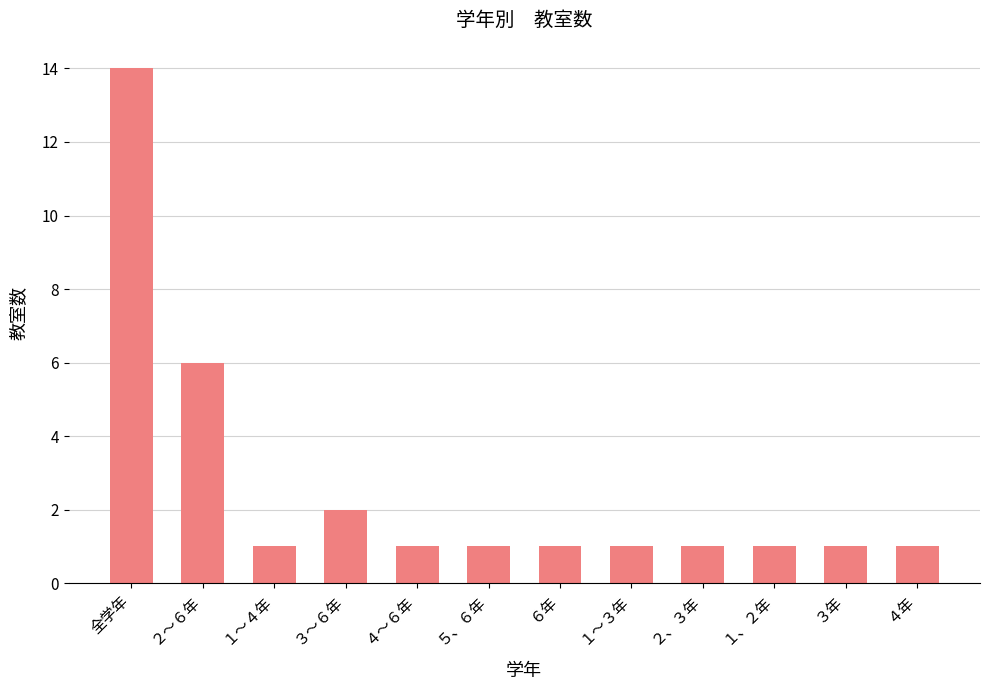

Does the chart contain stacked bars?

No